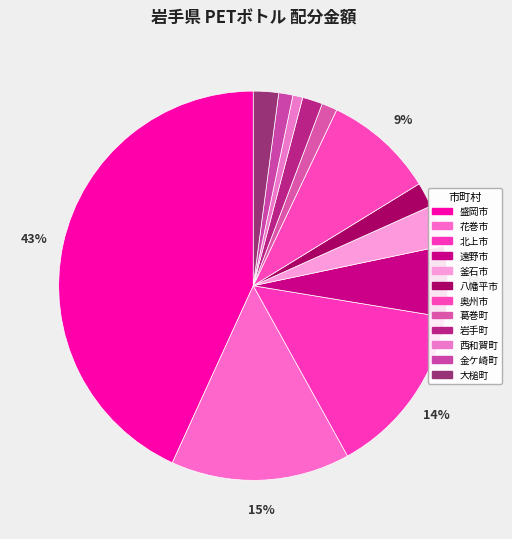

Count the number of slices in the pie.

12